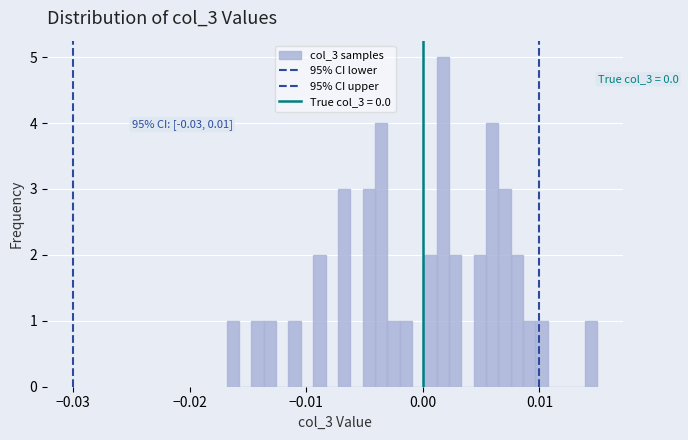

Read against the x-axis, roughly where is the centre of the tallest bar?

0.002